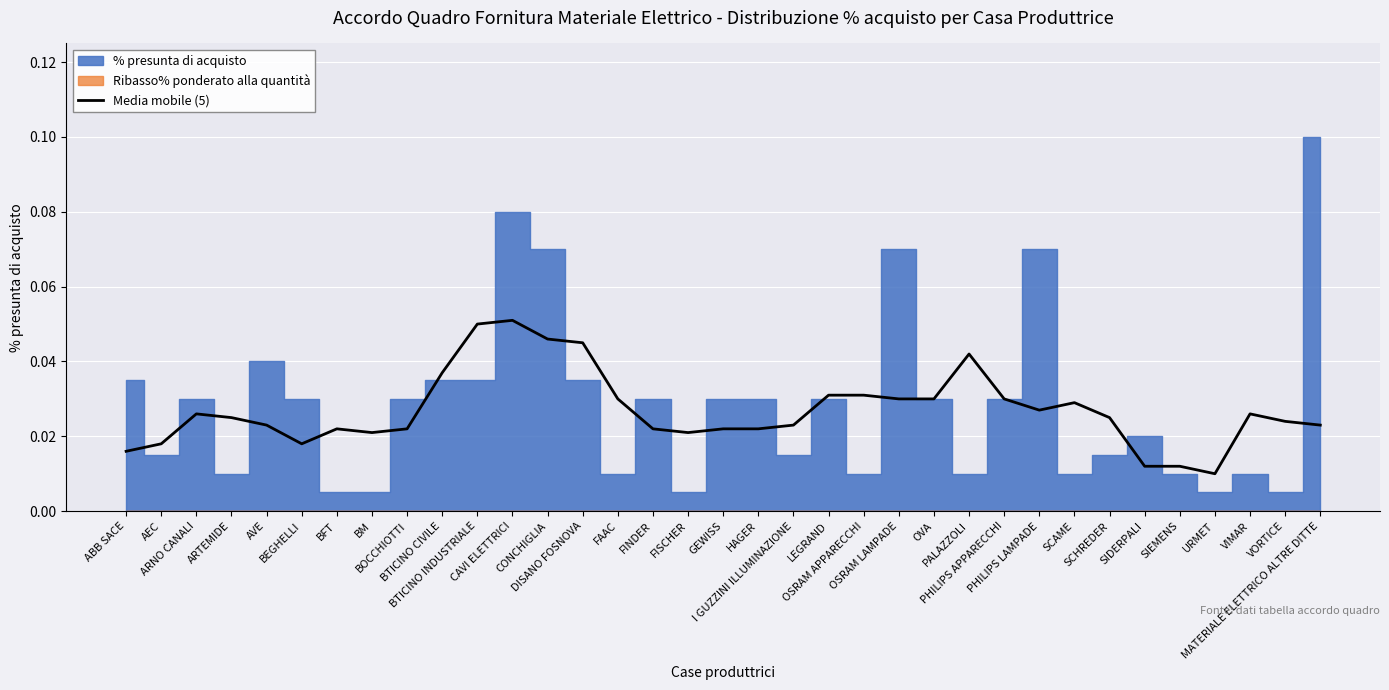

What position from the left is BTICINO INDUSTRIALE?

11